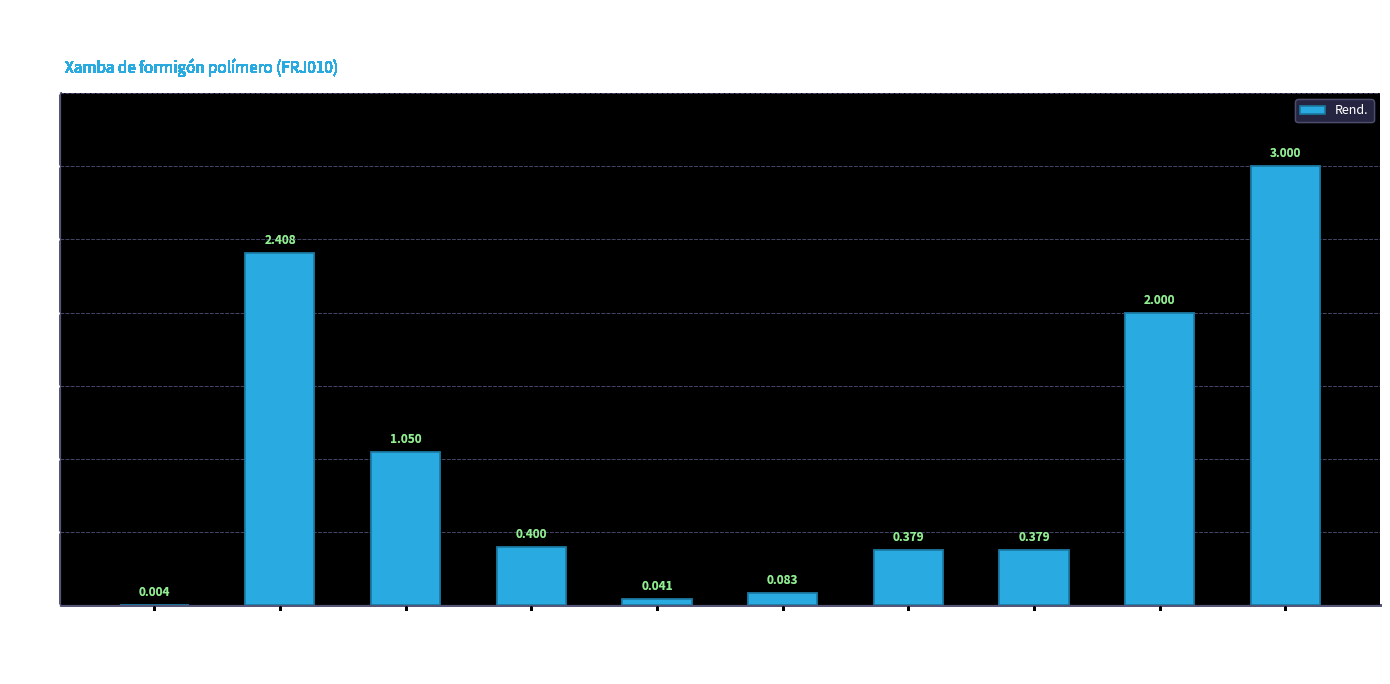

At which category does the chart reach its peak across all series?

Costes indirectos